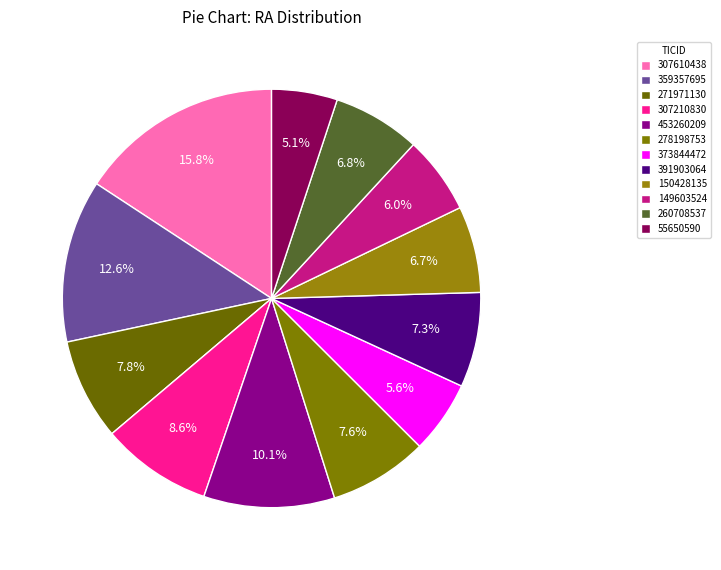

Which slice is the smallest?

55650590